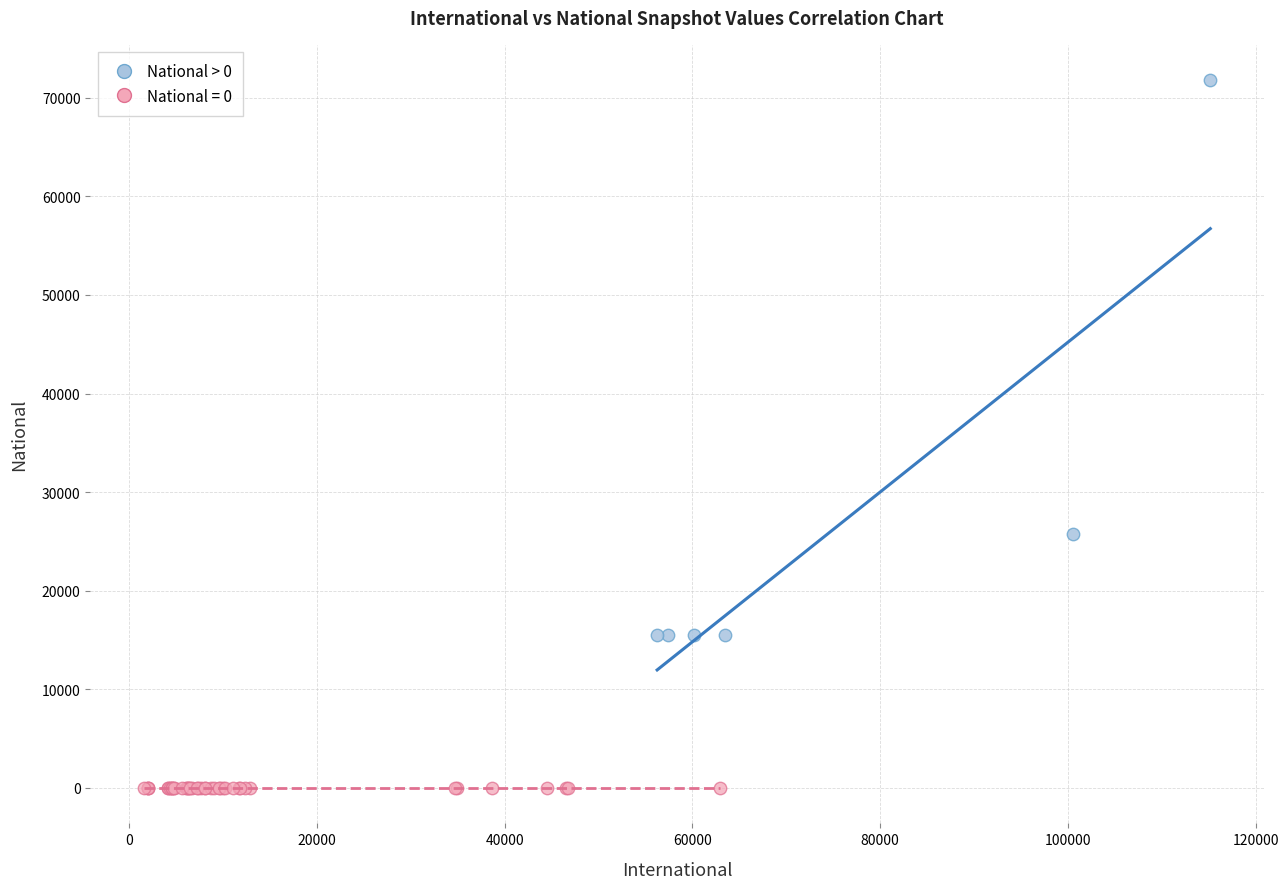

Which series reaches the maximum Y coordinate?

National > 0